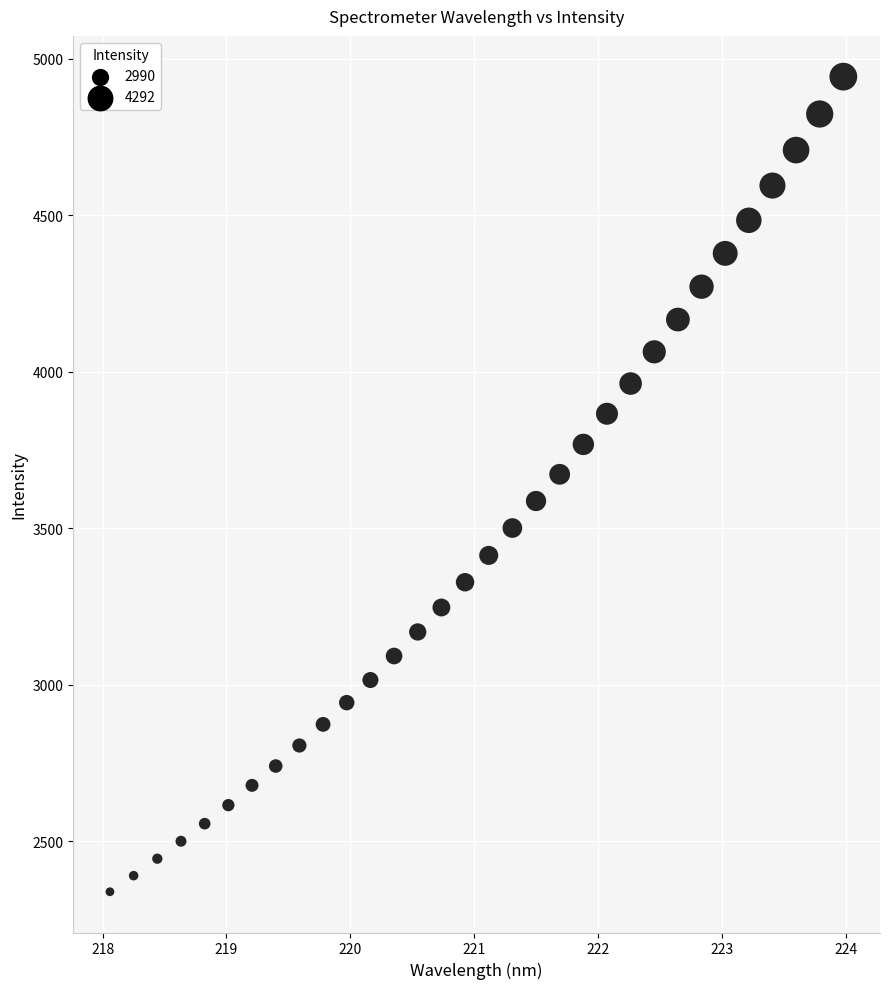

What is the range of Y values (max minus min)?

2604.7